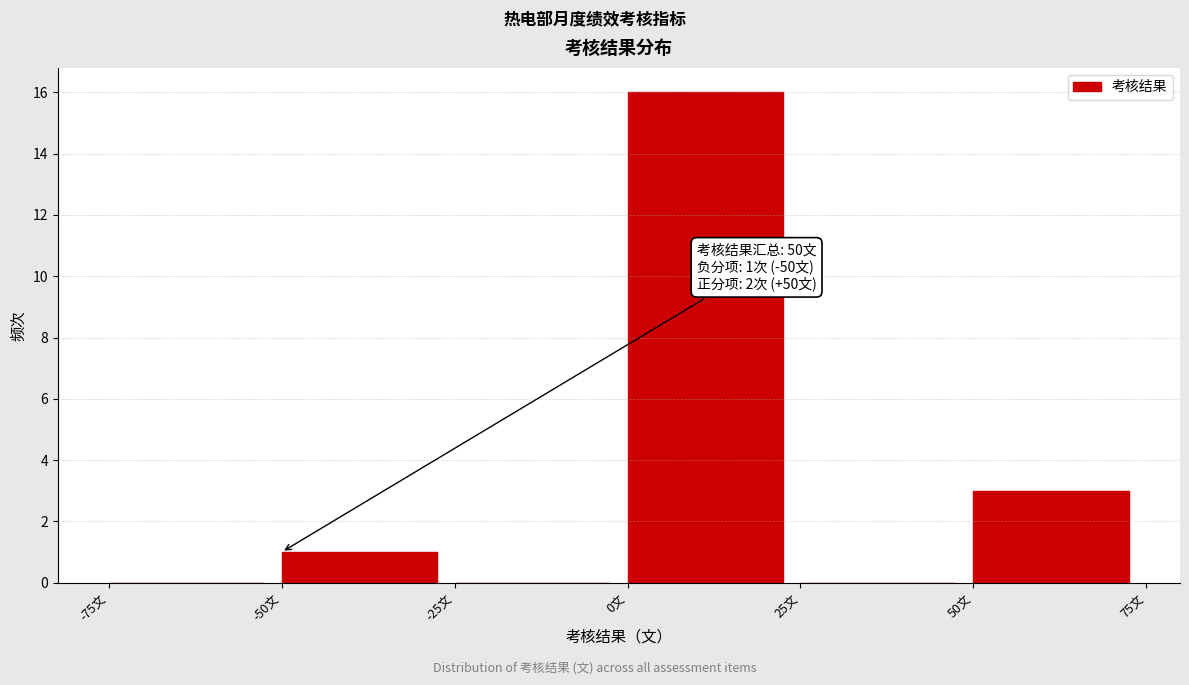

Which range on the x-axis has the tallest bar?

0 to 25